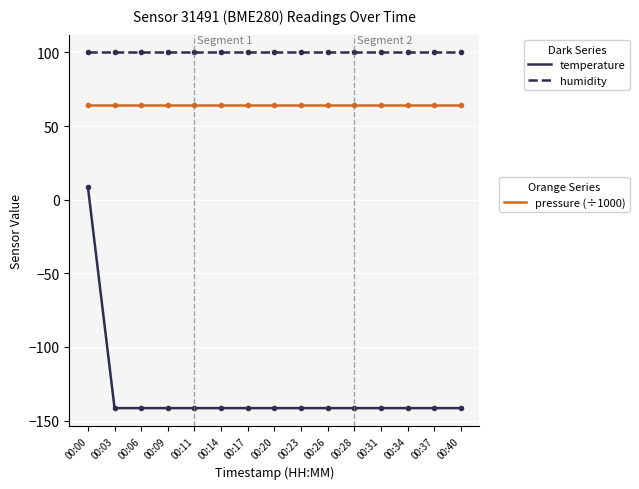

What is the smallest value displayed?

-141.5